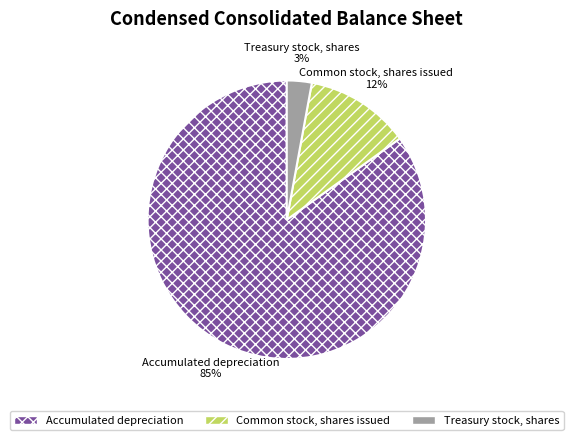

Rank the categories by value from lowest to highest.

Treasury stock, shares, Common stock, shares issued, Accumulated depreciation